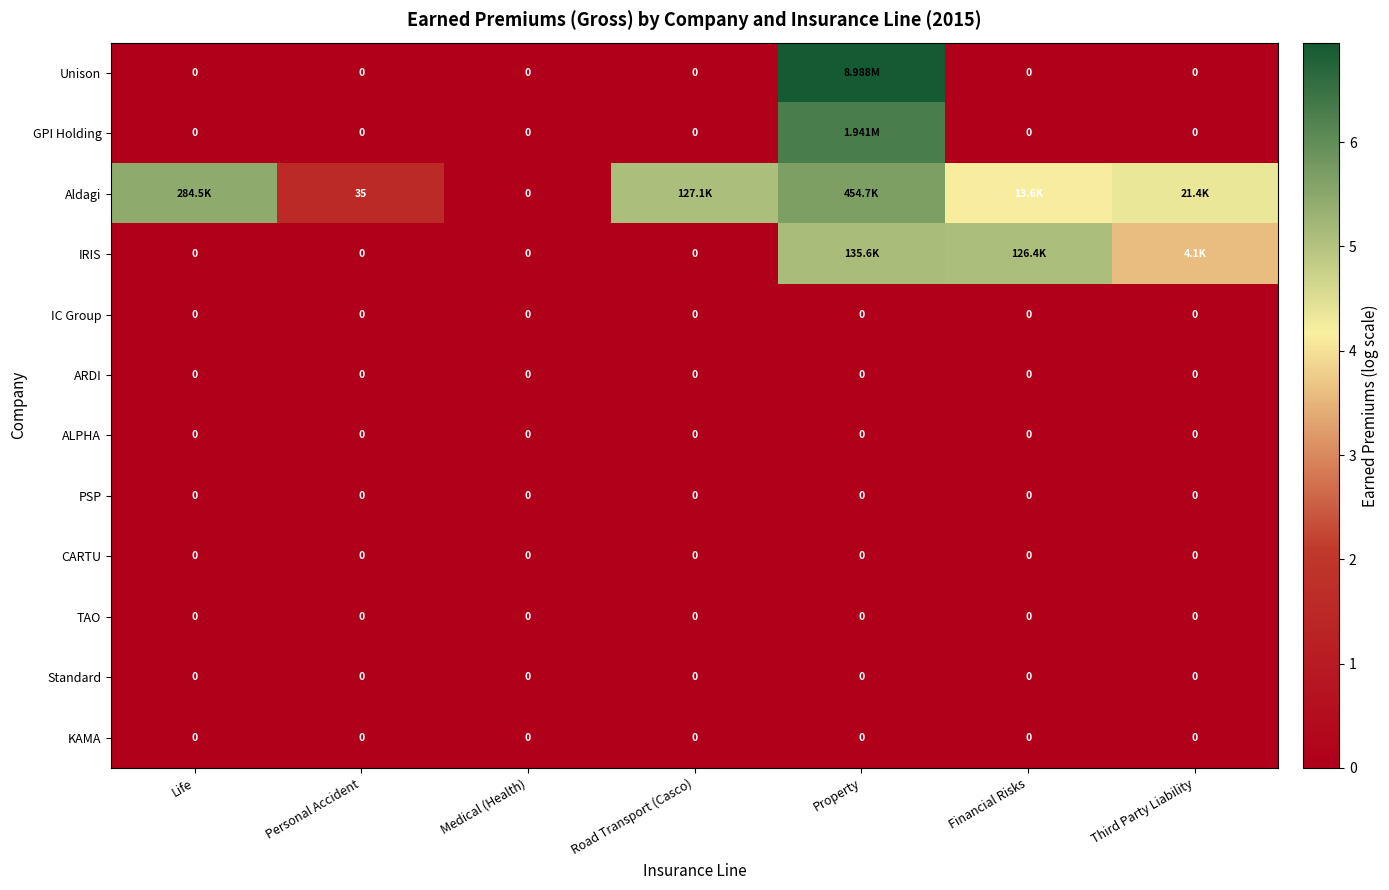

At how many categories does at least one series exceed 3?

5